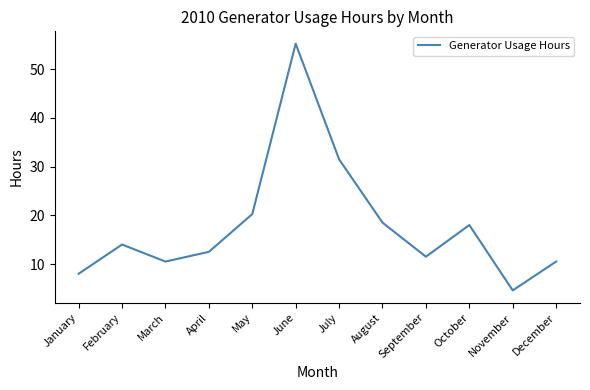

True or false: there are more than 0 points higher than both neighbors.

True